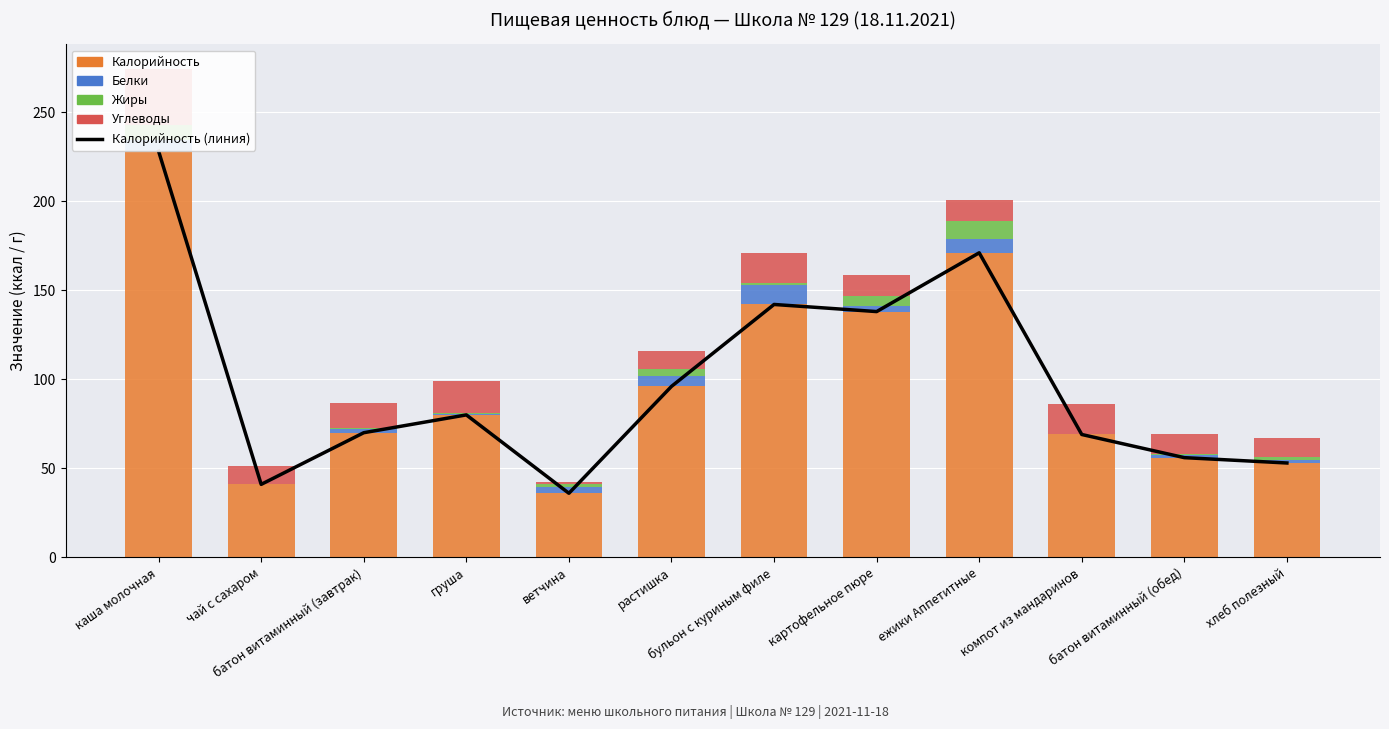

Which series has the widest spread of values?

Калорийность (линия)